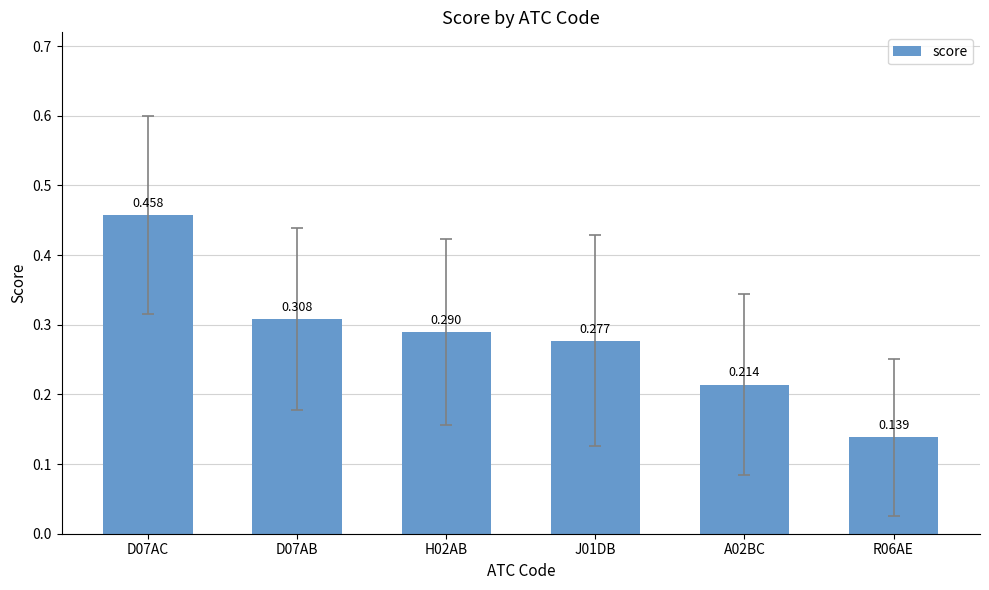

The value at D07AB is 0.2. True or false?

False